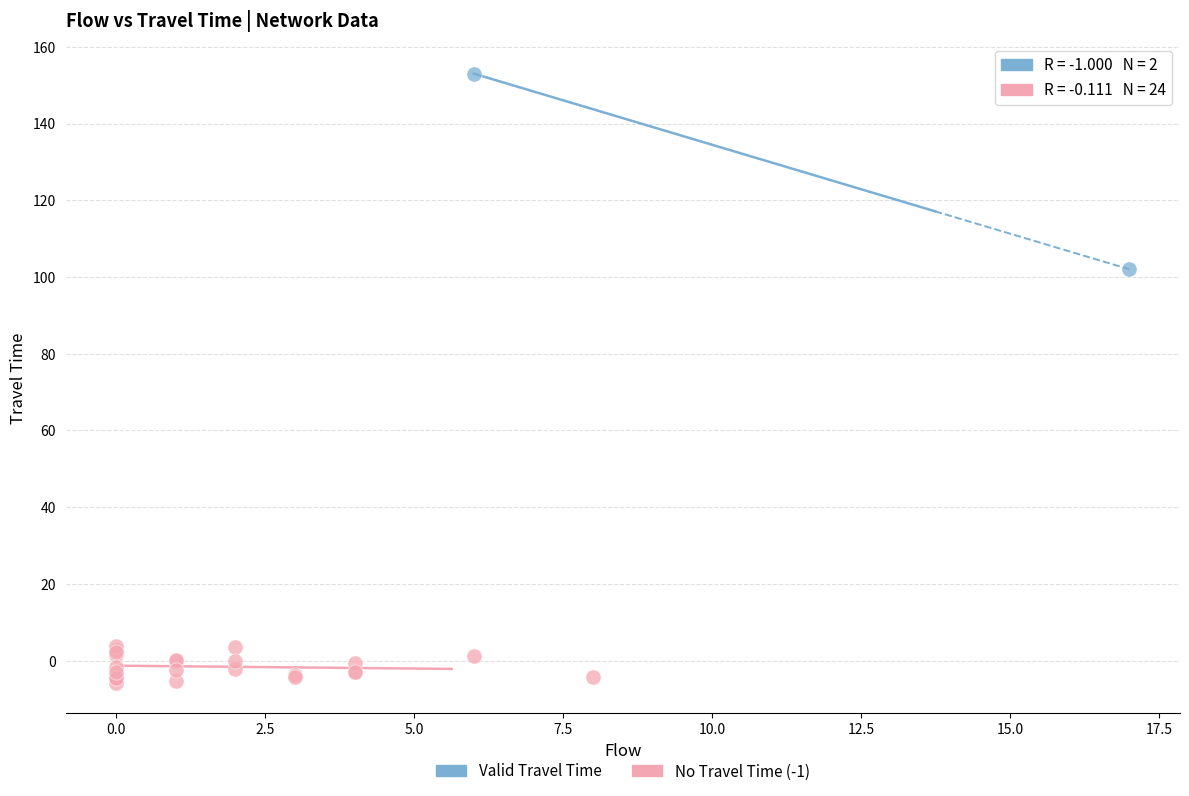

Which series contains the lowest Y value?

No Travel Time (-1)